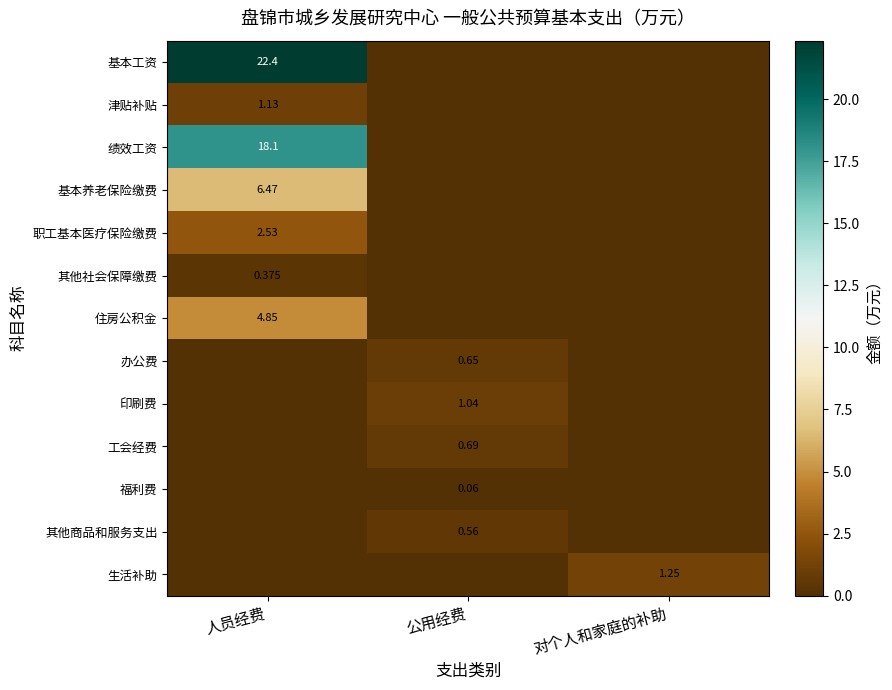

How many categories are shown in the chart?

3